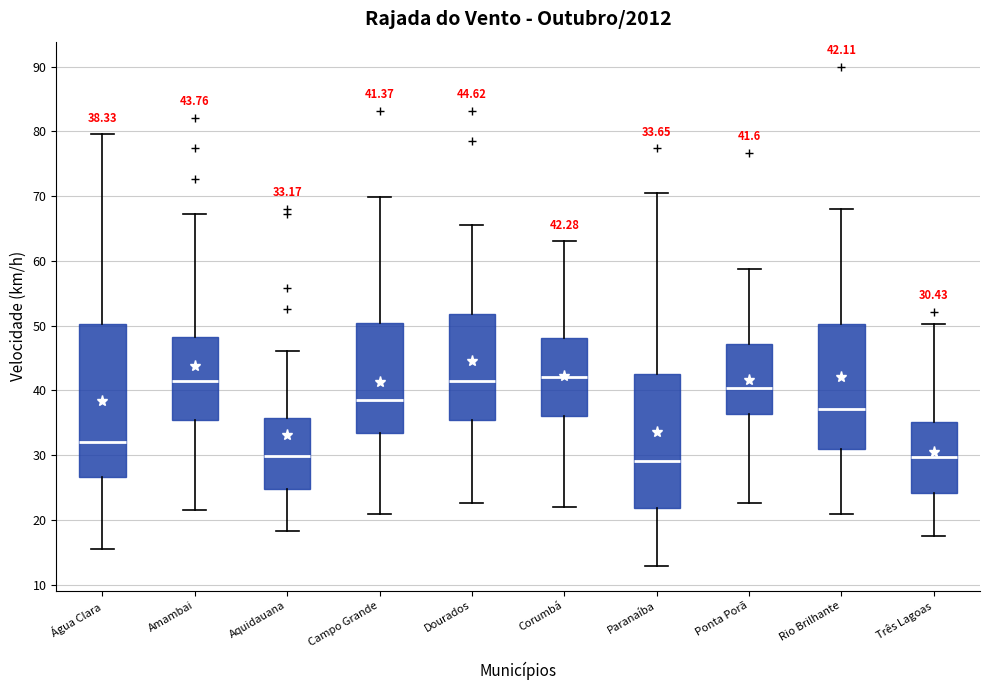

Comparing the boxes themselves (not the whiskers), which one is the tallest?

Água Clara